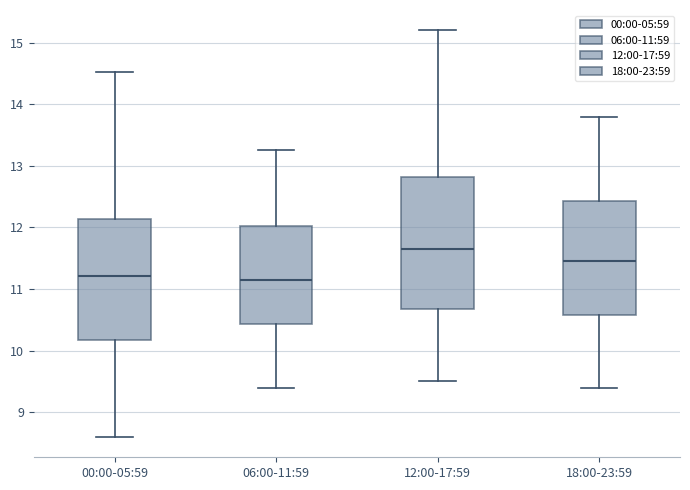

Comparing the boxes themselves (not the whiskers), which one is the tallest?

12:00-17:59